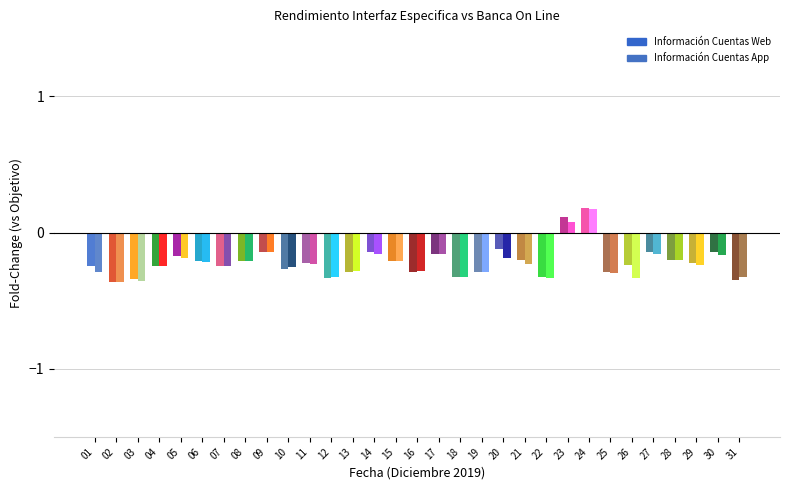

How many data points does each series have?

31